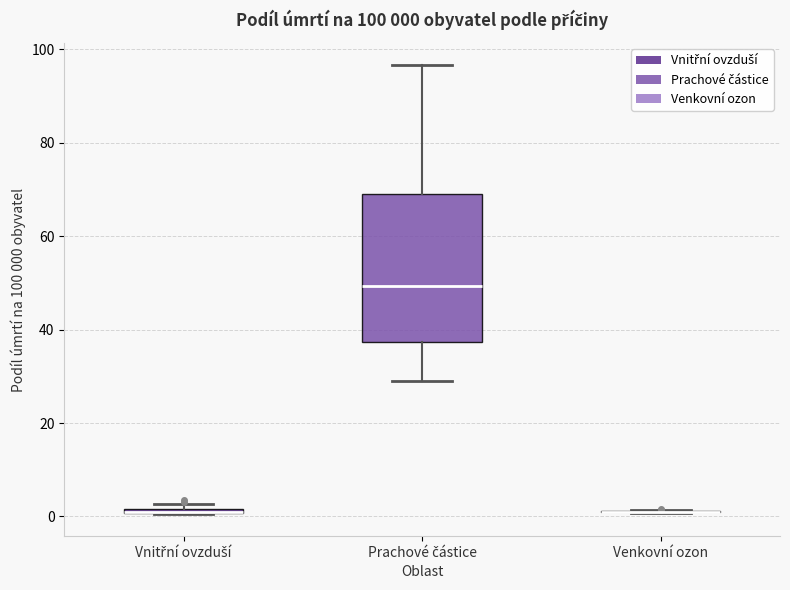

Which box is the tallest, from its lower edge to its upper edge?

Prachové částice